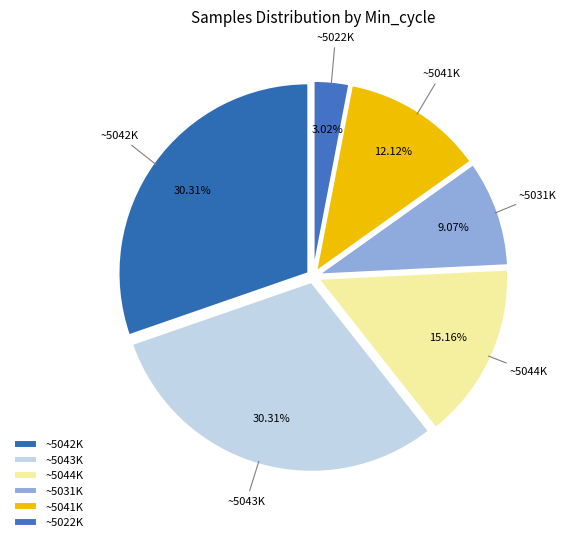

Does ~5044K represent more than half of the total?

No